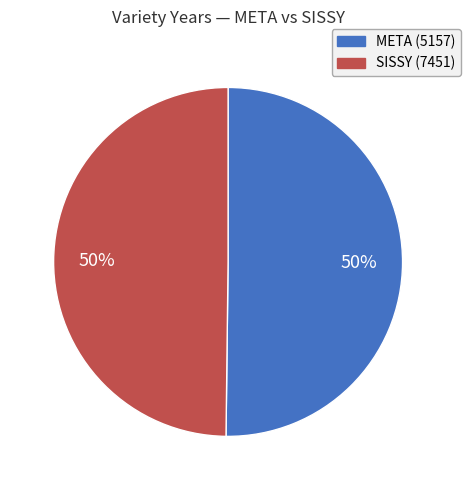

Is it true that SISSY (7451) is 50% of the pie?

True